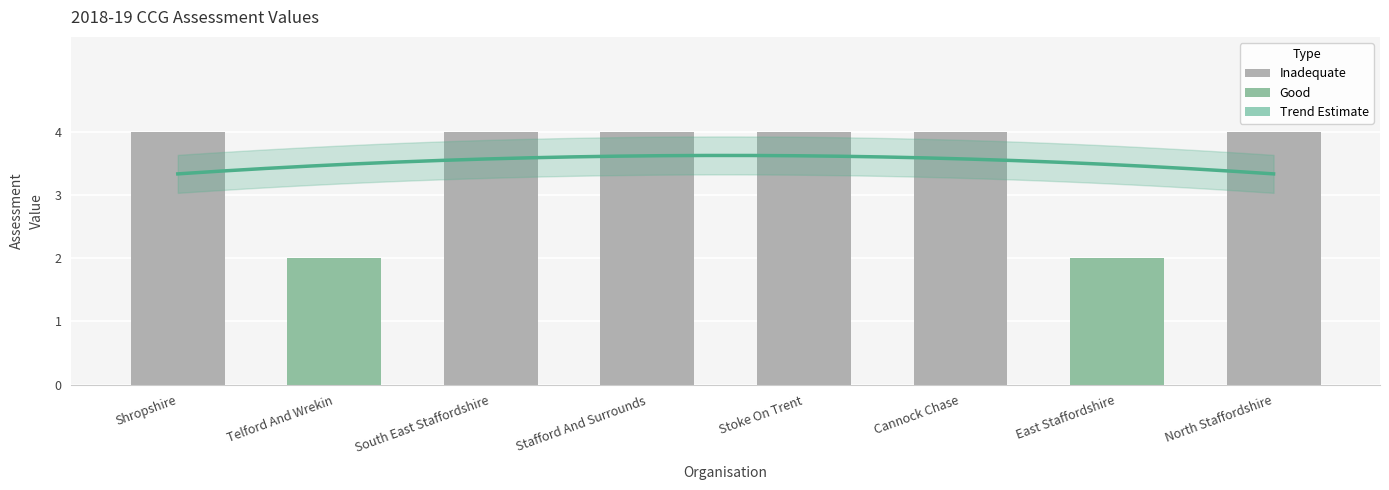

Is it true that the value at Telford And Wrekin is 2?

True